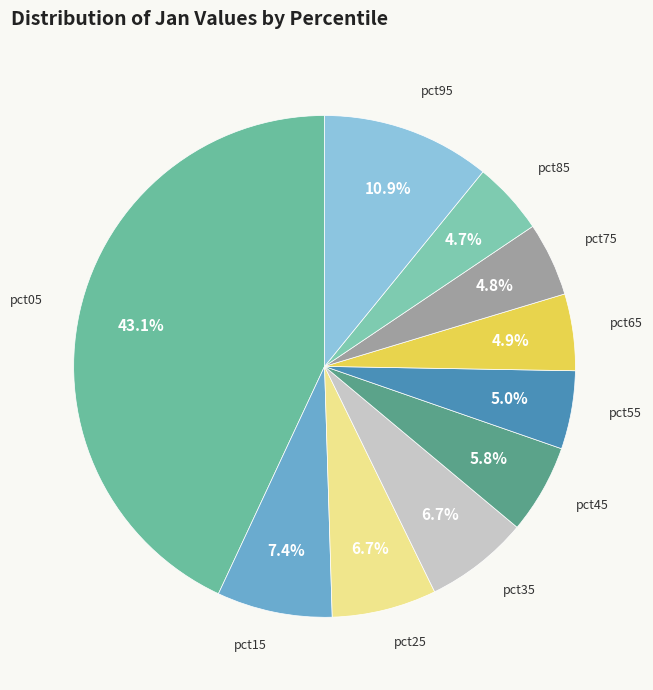

True or false: pct35 accounts for 1% of the total.

False